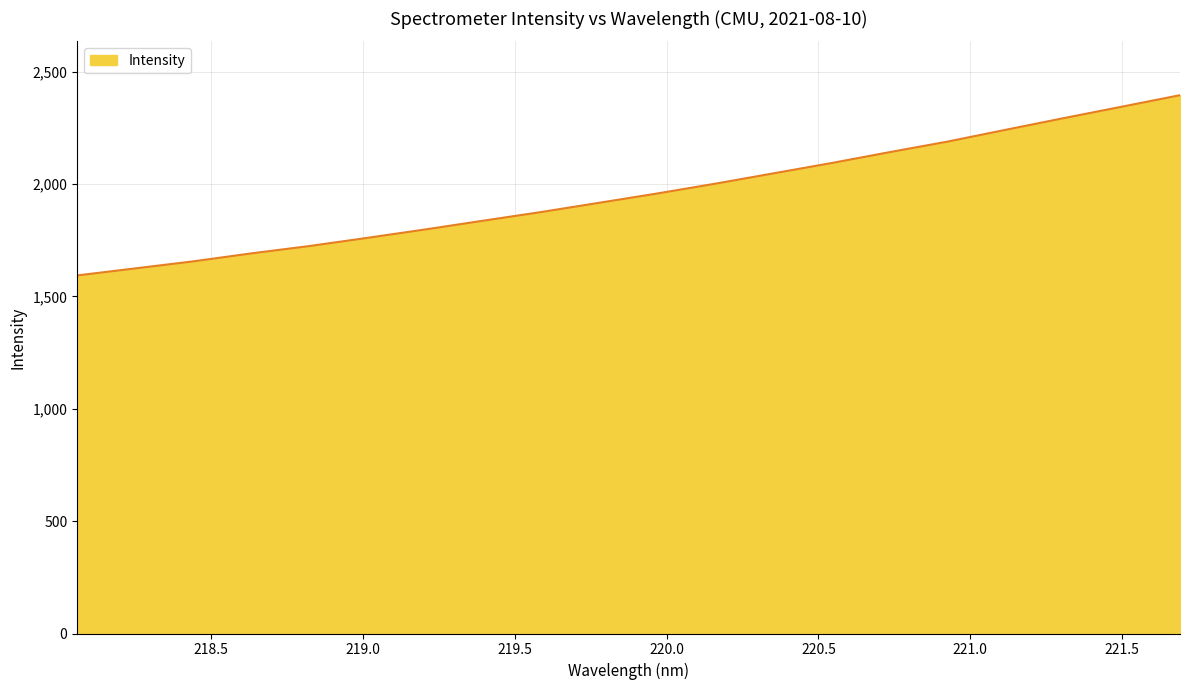

What is the greatest value displayed?

2394.9